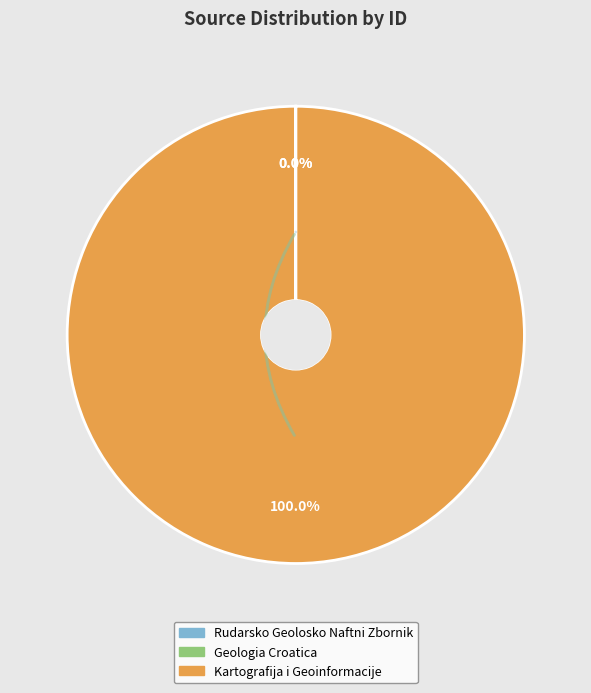

To the nearest percent, what is the average slice percentage?

33%